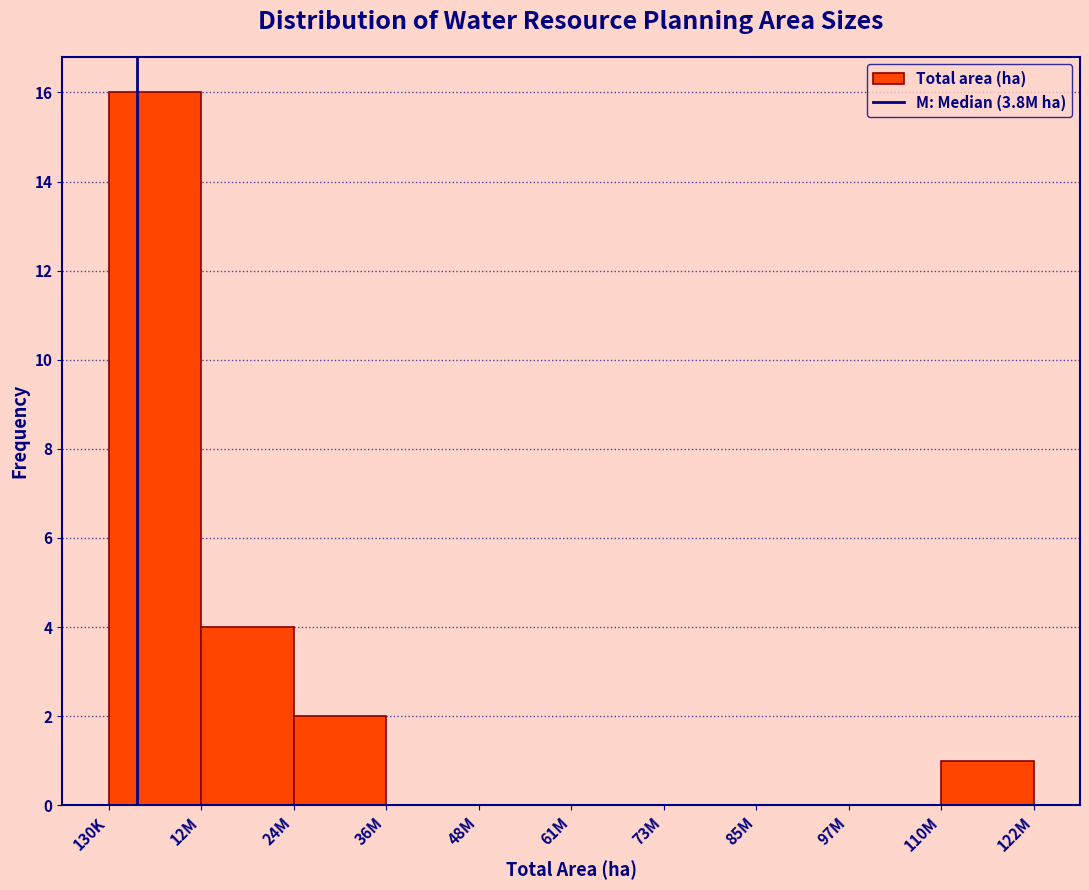

Reading right to left, what are all the values shown in this chart?

110M=1	97M=0	85M=0	73M=0	61M=0	48M=0	36M=0	24M=2	12M=4	130K=16